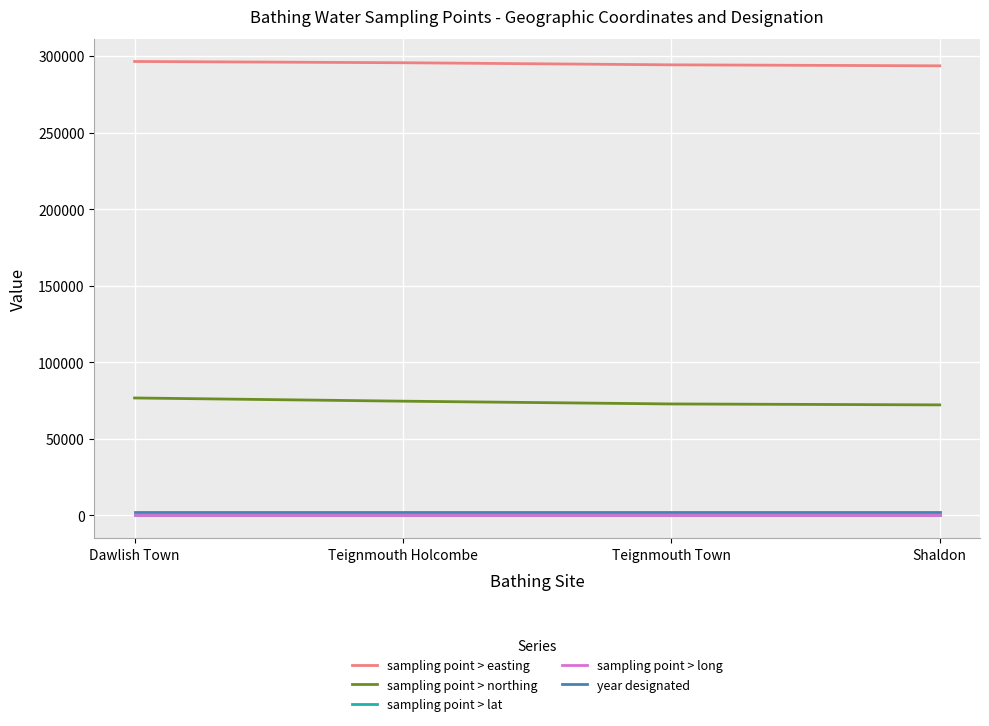

True or false: year designated and sampling point > long cross at least once.

False